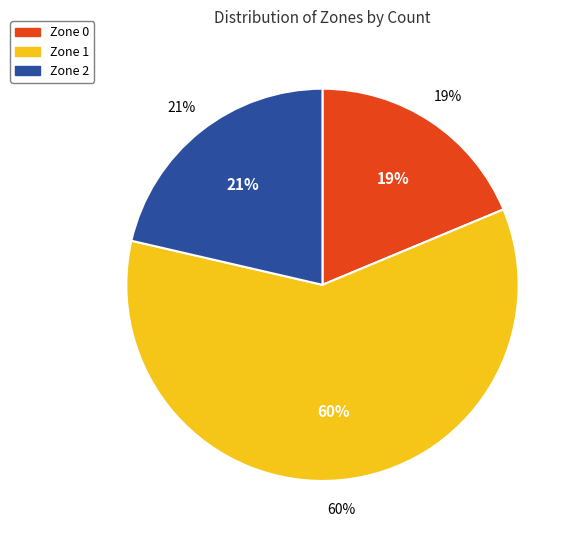

Which has a higher value, Zone 1 or Zone 0?

Zone 1